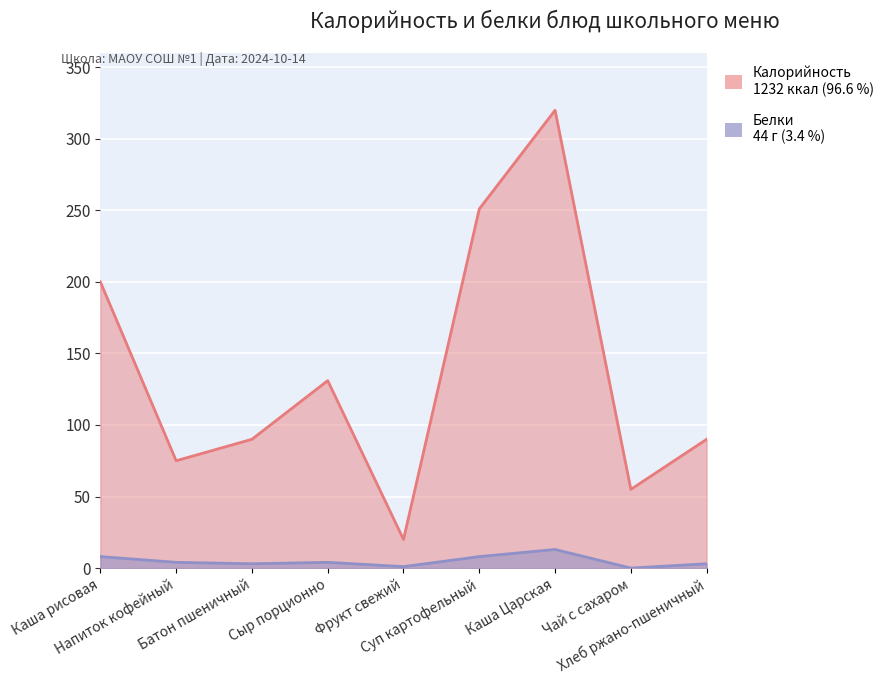

What is the label of the 1st point from the left?

Каша рисовая